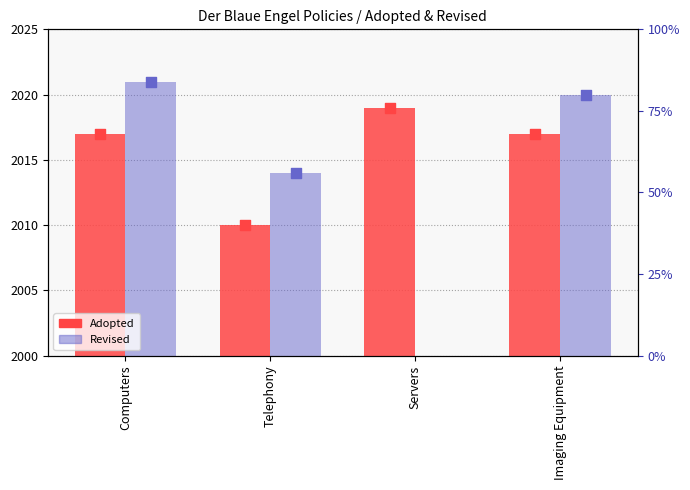

What is the total value across all series at Imaging Equipment?

4037.0